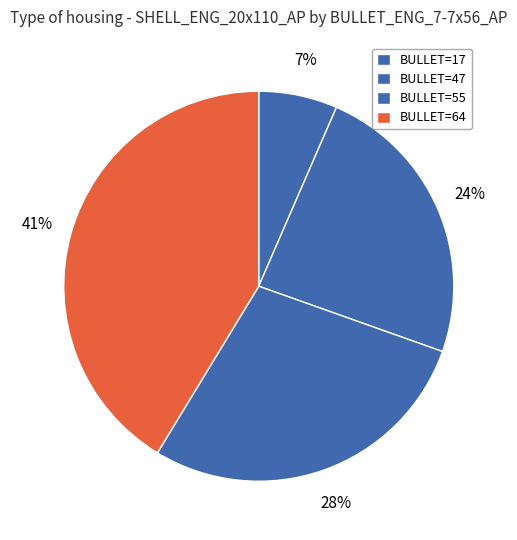

How many segments does this pie chart have?

4